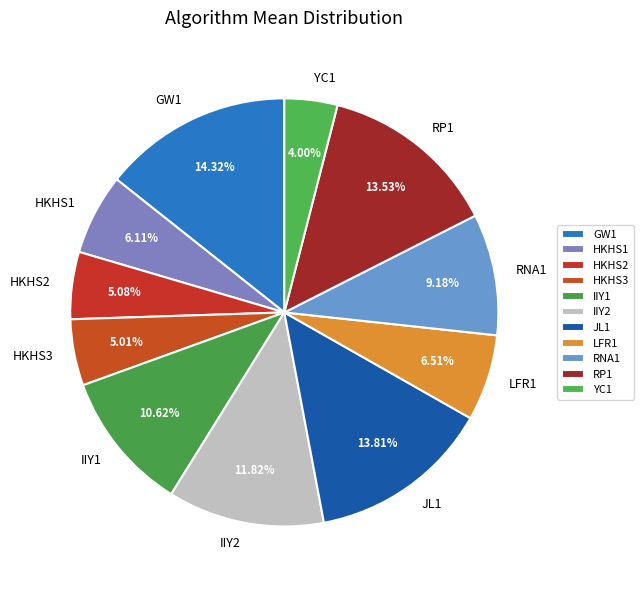

Which slice is the largest?

GW1